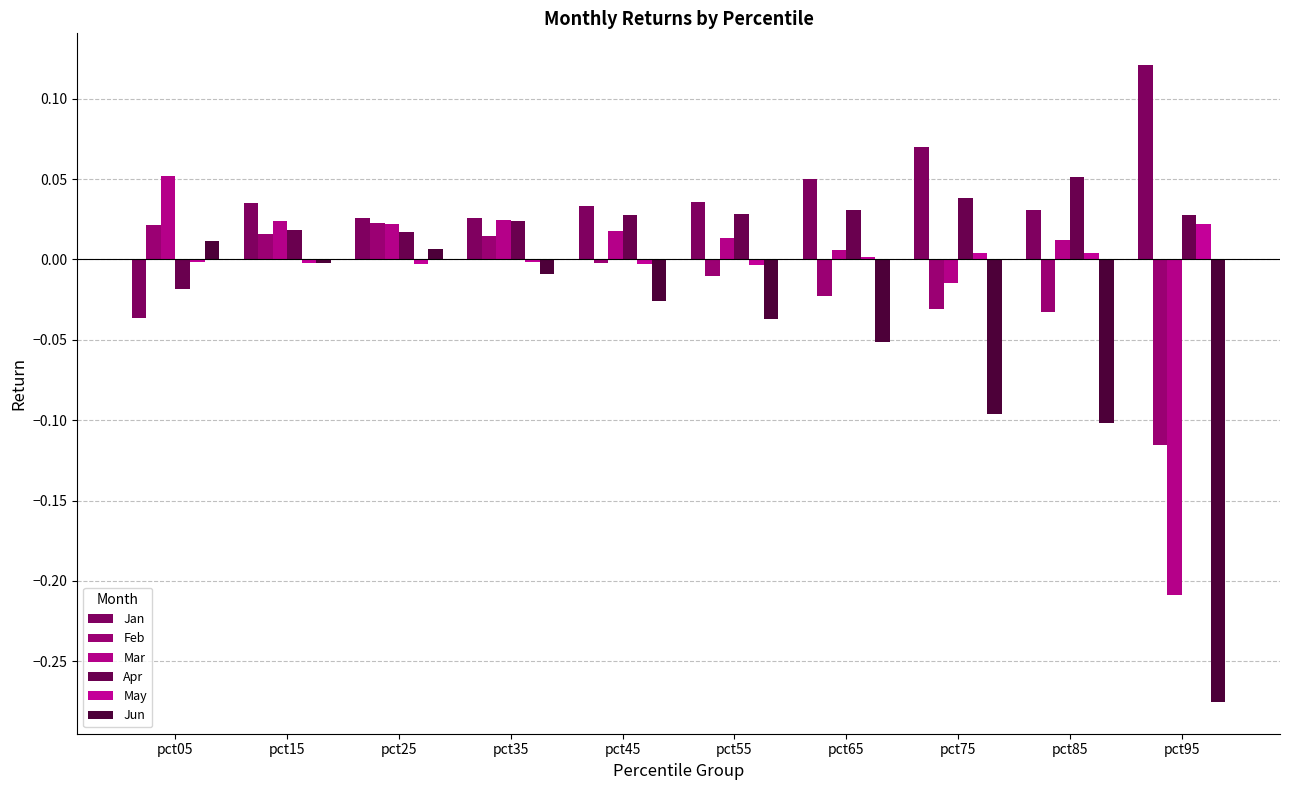

How many bars are there in total?

60